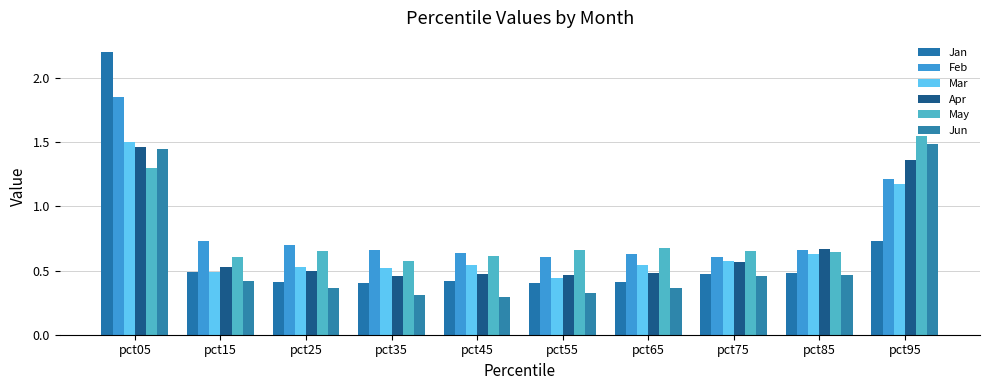

What is the spread (max minus min) of values at pct05?

0.9